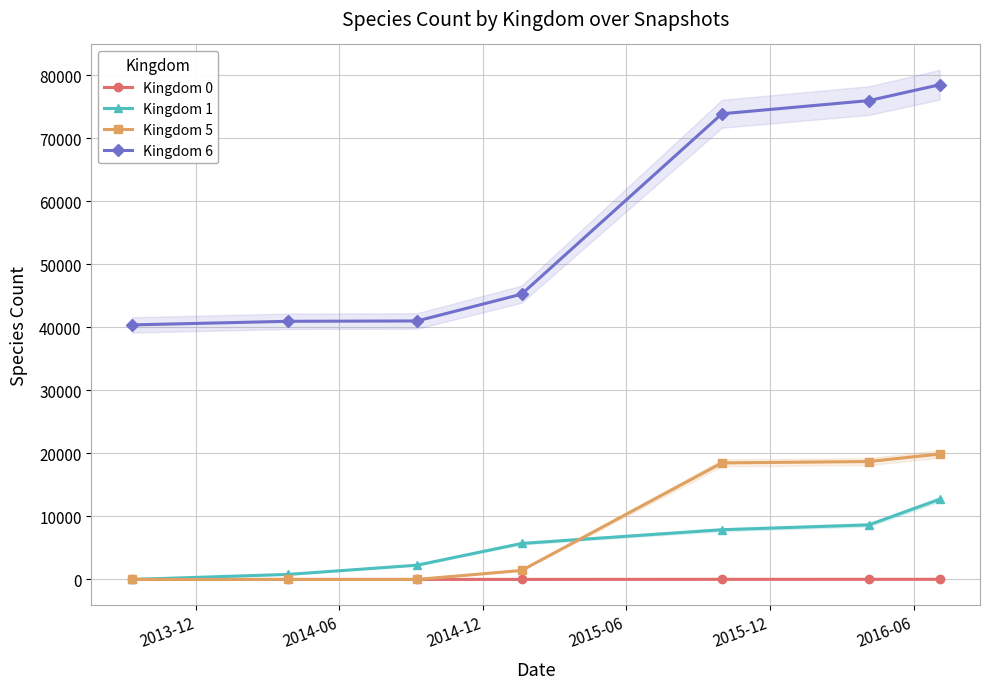

True or false: Kingdom 1 and Kingdom 6 cross at least once.

False